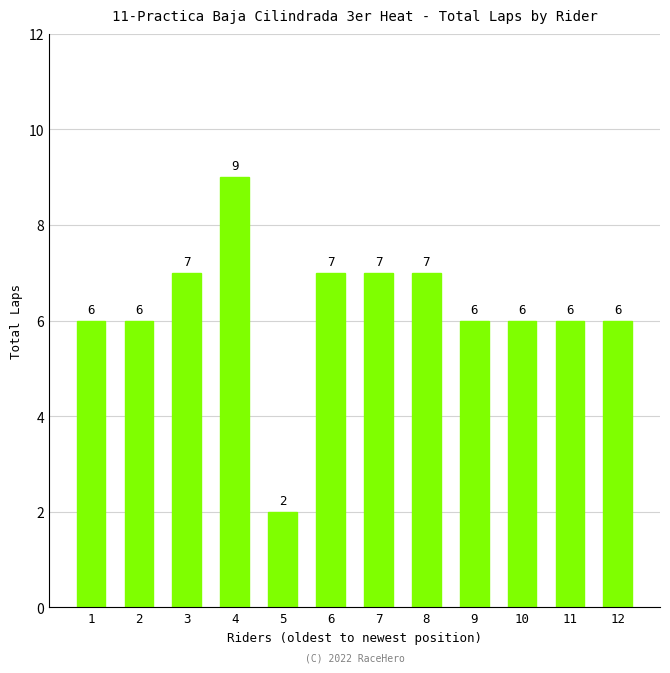

Read the value at 12.

6